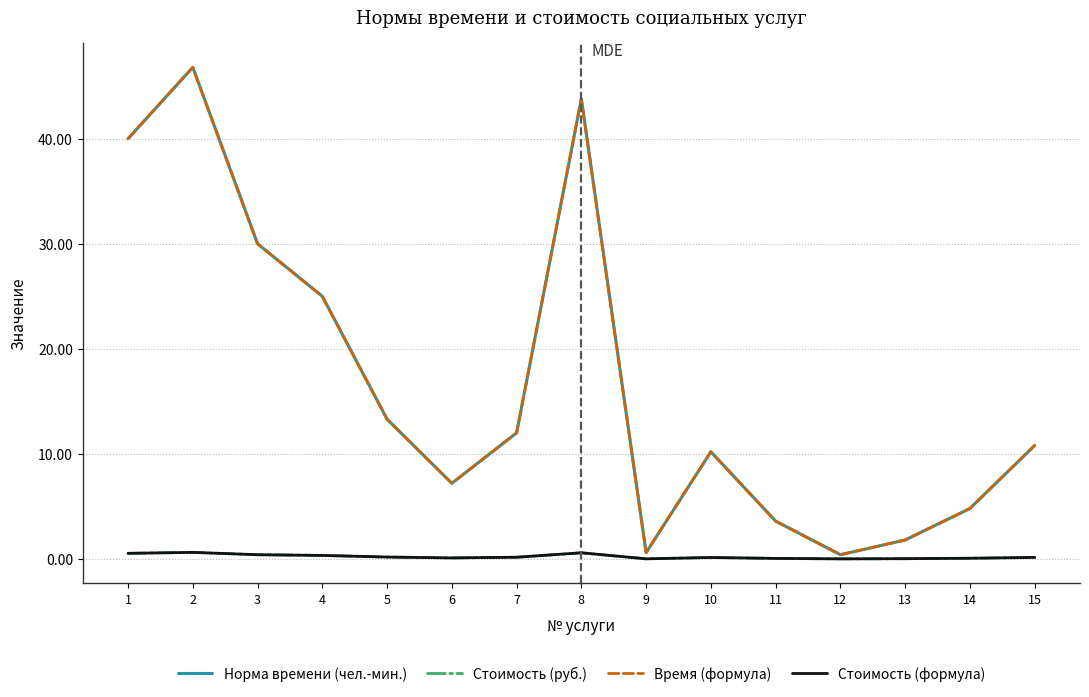

Does the chart display data point markers on the line(s)?

No